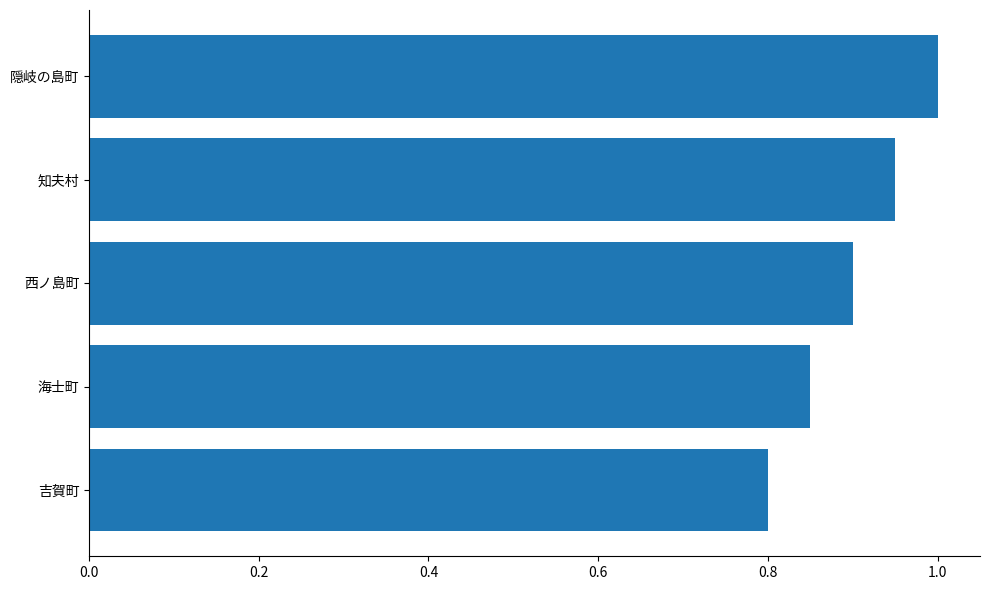

Are the bars grouped side by side (vs. stacked)?

No